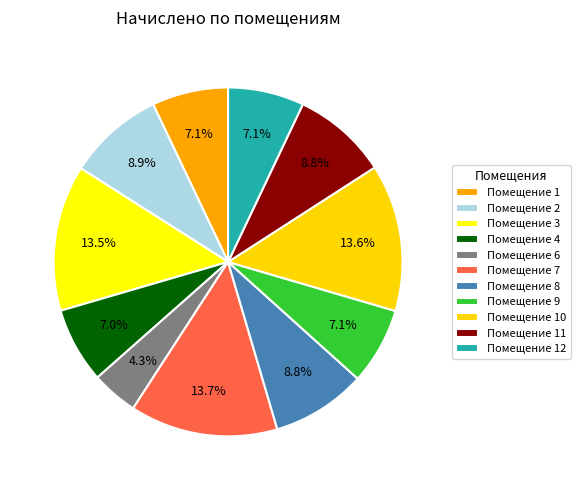

How many segments does this pie chart have?

11